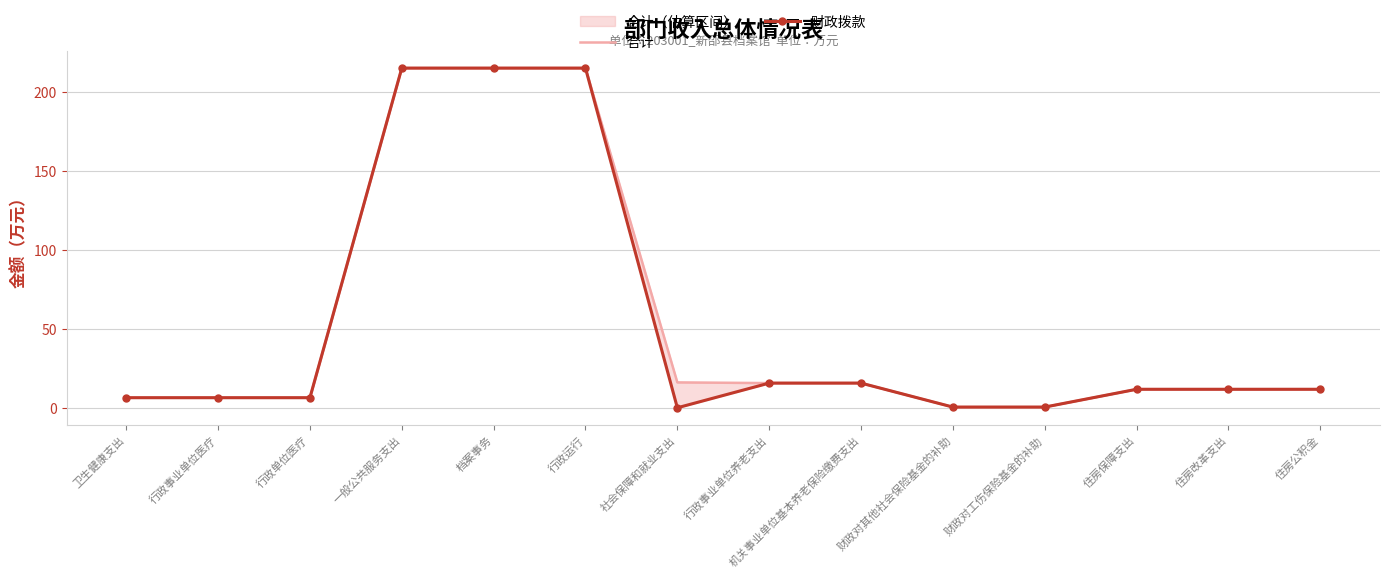

True or false: 财政拨款 has more than 1 points higher than both neighbors.

False